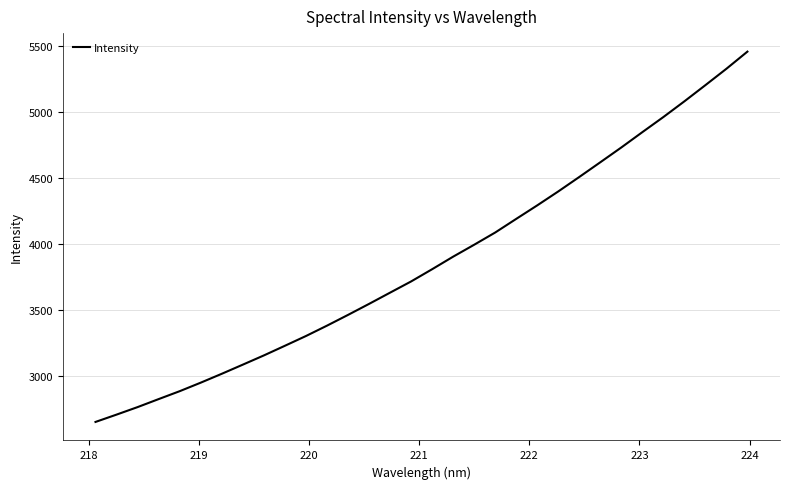

What is the minimum value shown in the chart?

2654.5